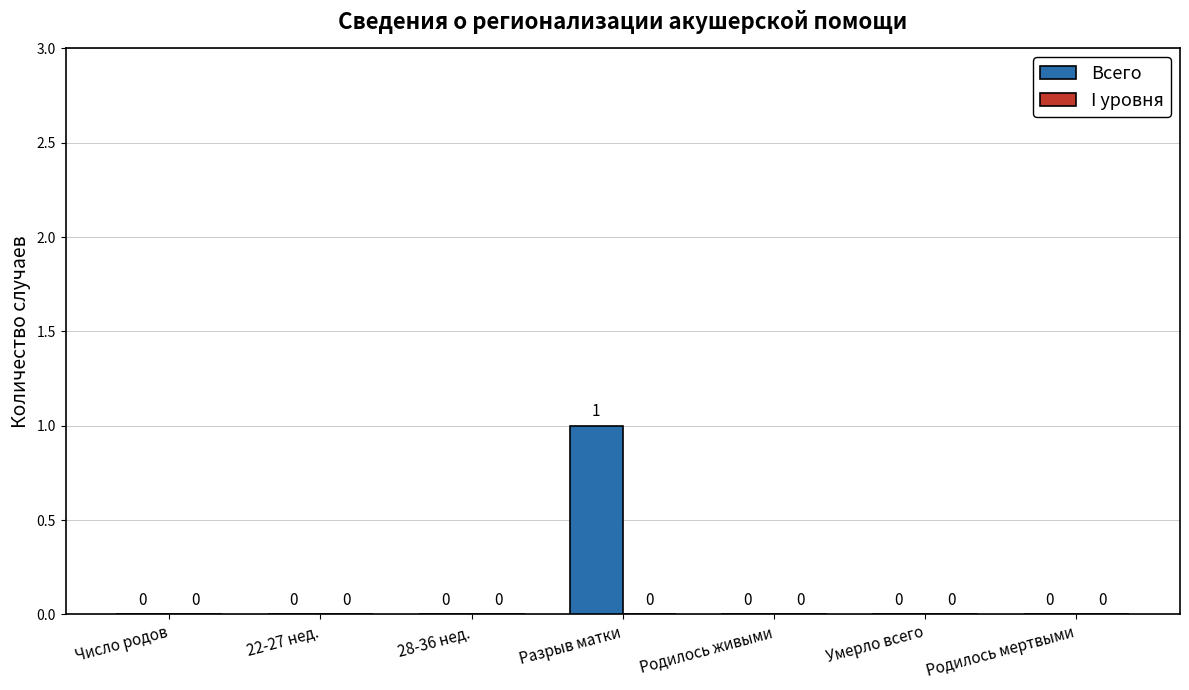

The value at Родилось мертвыми is 1. True or false?

False